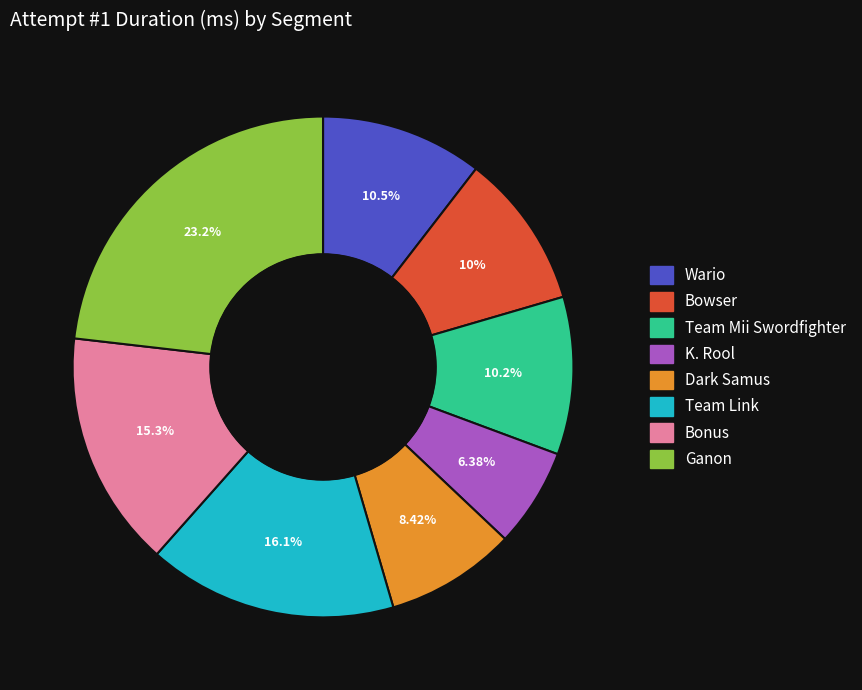

What percentage is the Bonus slice, to the nearest percent?

15%